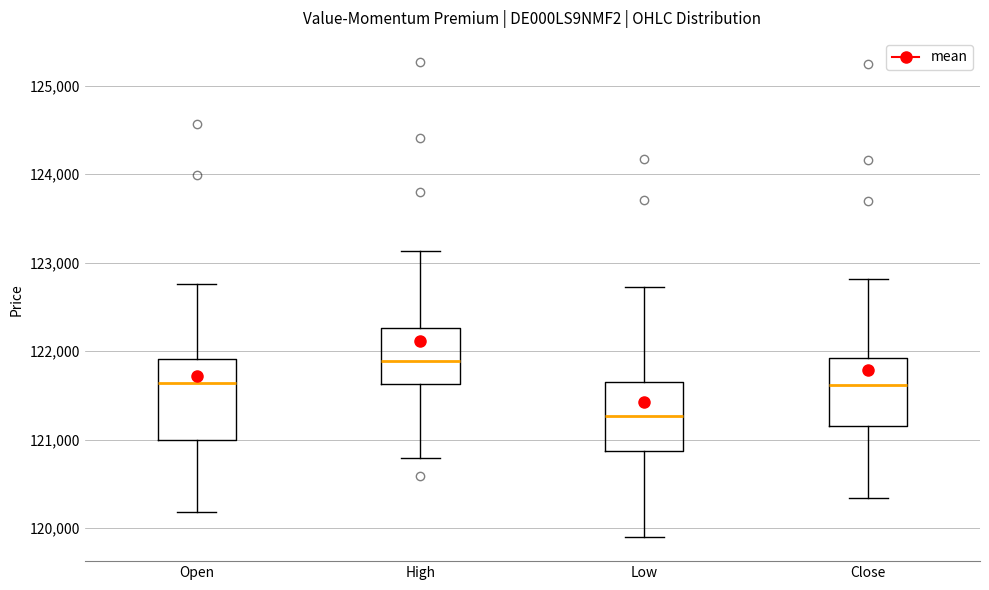

Reading left to right, transcribe this box plot: for each box, give where its median line is, the range the box spans, and where its two whiskers end, as read against the y-axis. The values are not printed on the chart, so give them approximately, as read against the axis.

Open: median 121600, box 121000 to 121900, whiskers 120200 to 122800
High: median 121900, box 121600 to 122300, whiskers 120800 to 123100
Low: median 121300, box 120900 to 121700, whiskers 119900 to 122700
Close: median 121600, box 121200 to 121900, whiskers 120300 to 122800